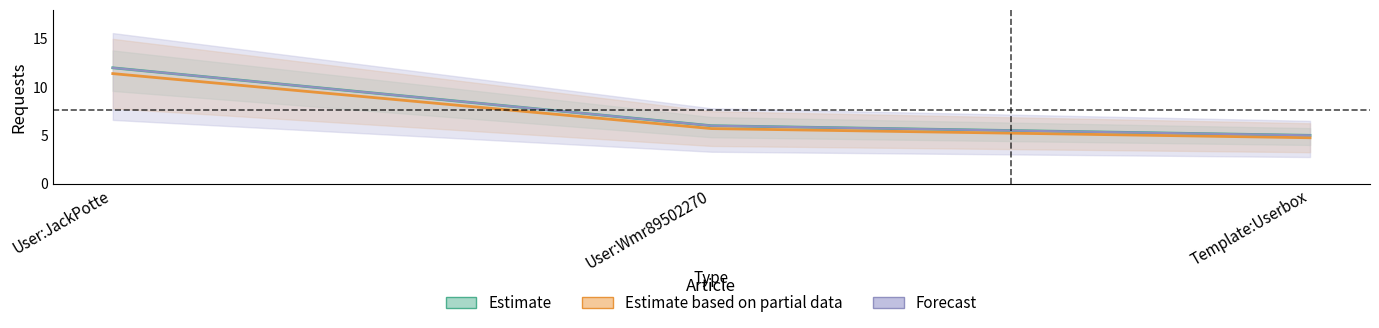

What is the value of the 3rd point from the left?

5